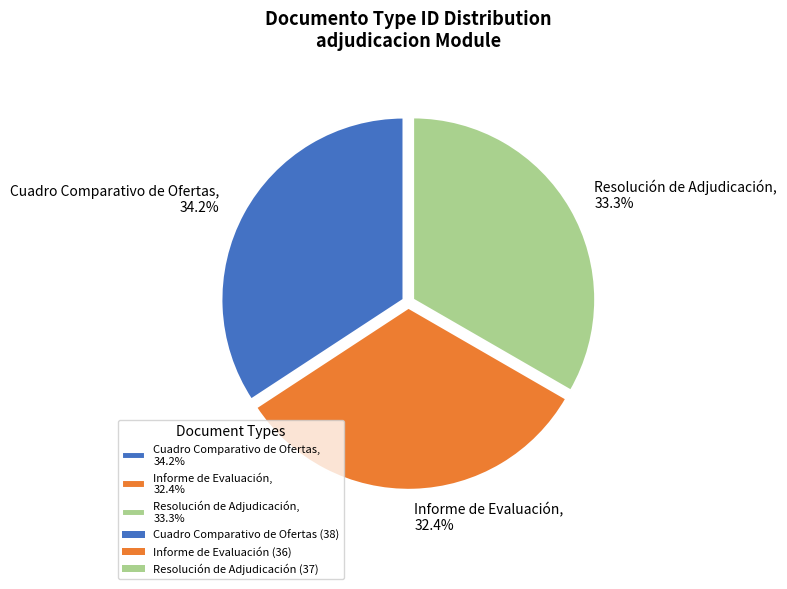

What percentage do Resolución de Adjudicación and Cuadro Comparativo de Ofertas together represent?

67.6%